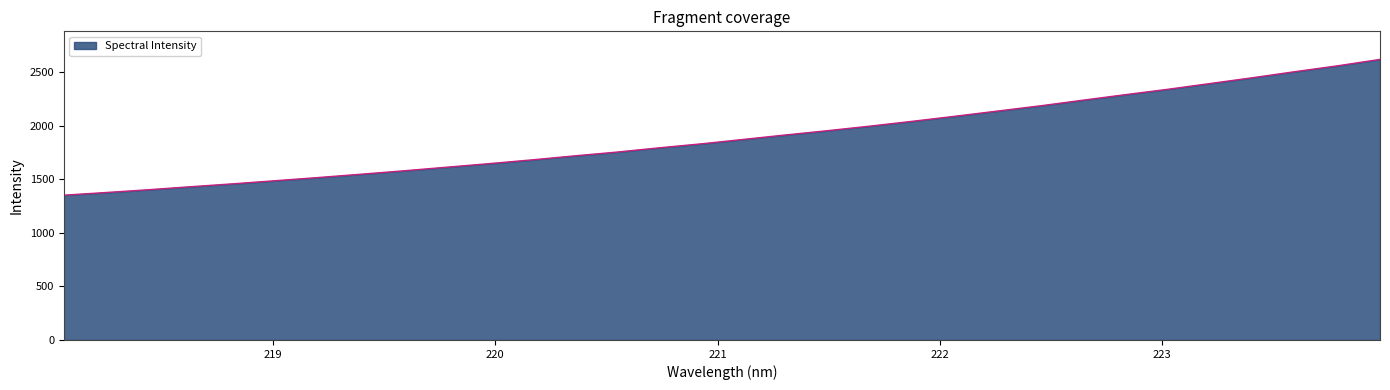

What is the maximum value shown in the chart?

2620.8